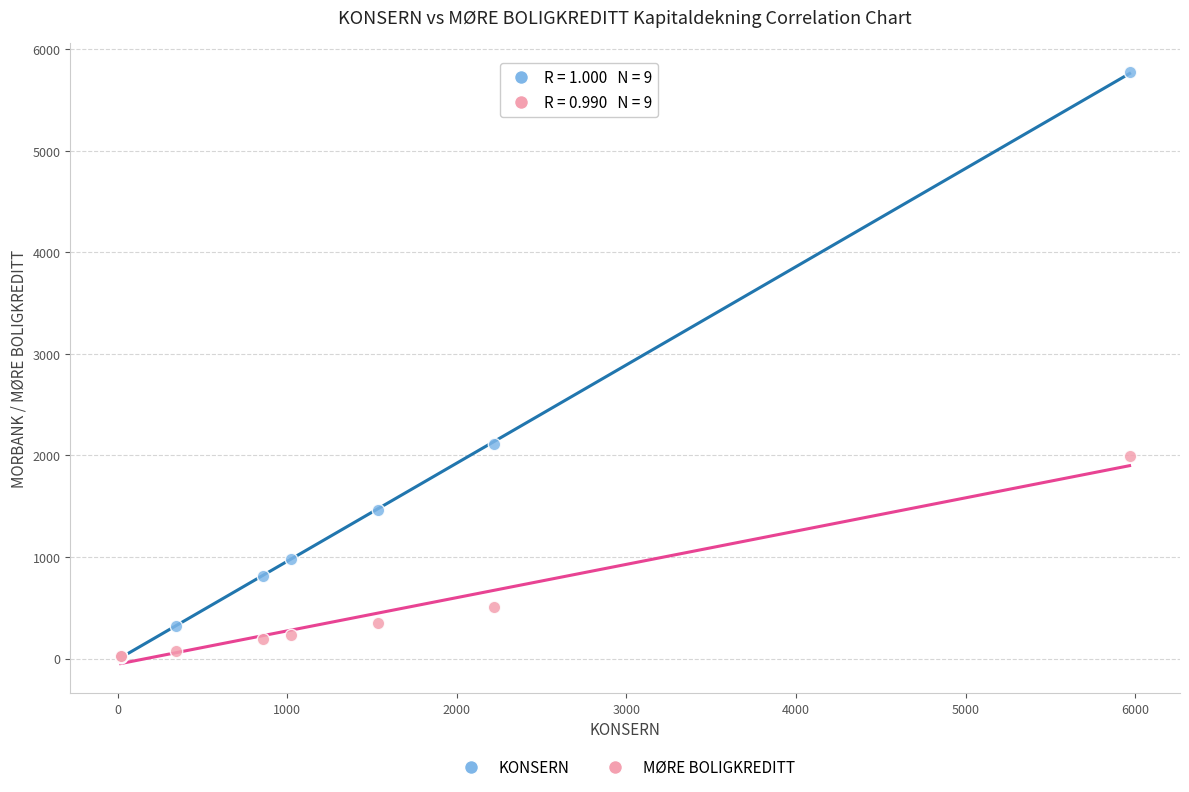

Across all series, what Y value is closest to 2895?

2116.4